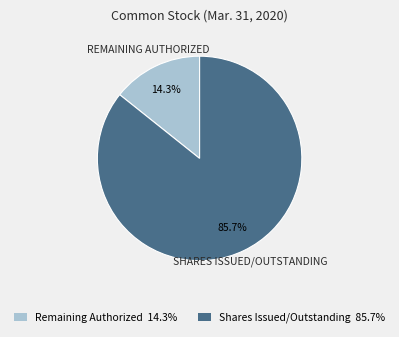

What is the smallest slice in the pie chart?

Remaining Authorized 14.3%